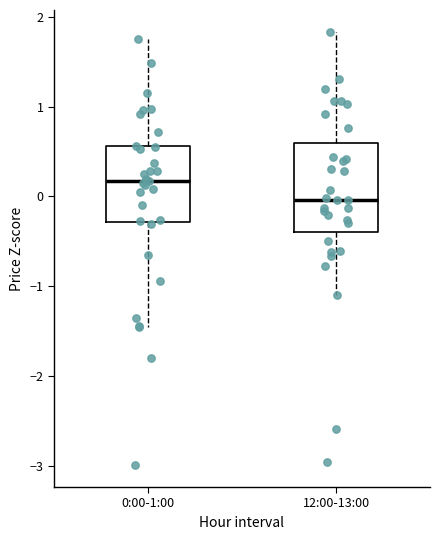

Which box has the lowest median line?

12:00-13:00